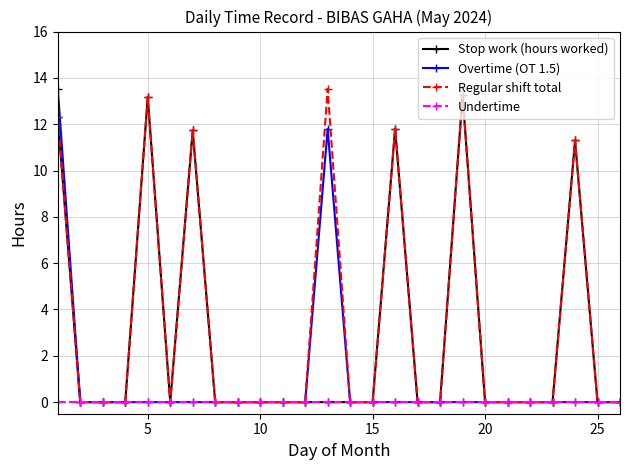

At how many categories does at least one series exceed 13?

4